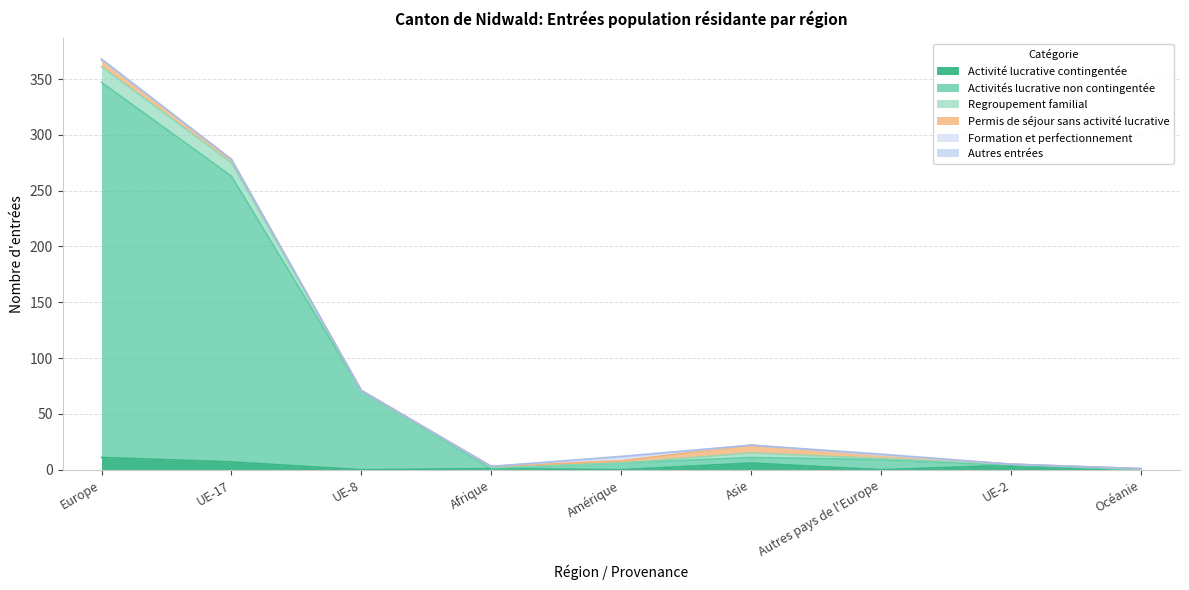

What is the label of the 2nd point from the left?

UE-17